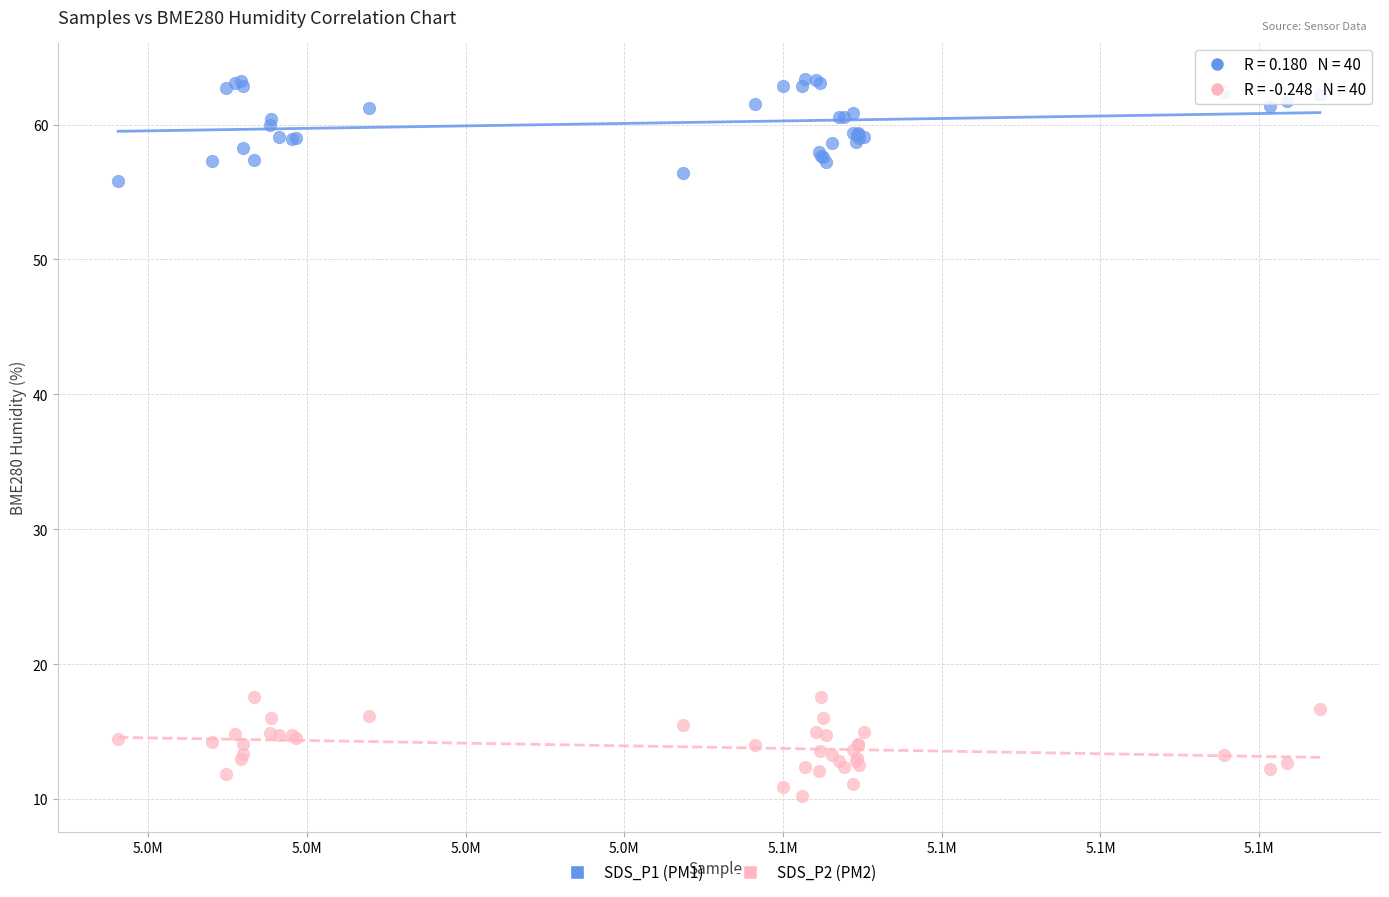

What are all the series names shown in the legend?

SDS_P1 (PM1), SDS_P2 (PM2)